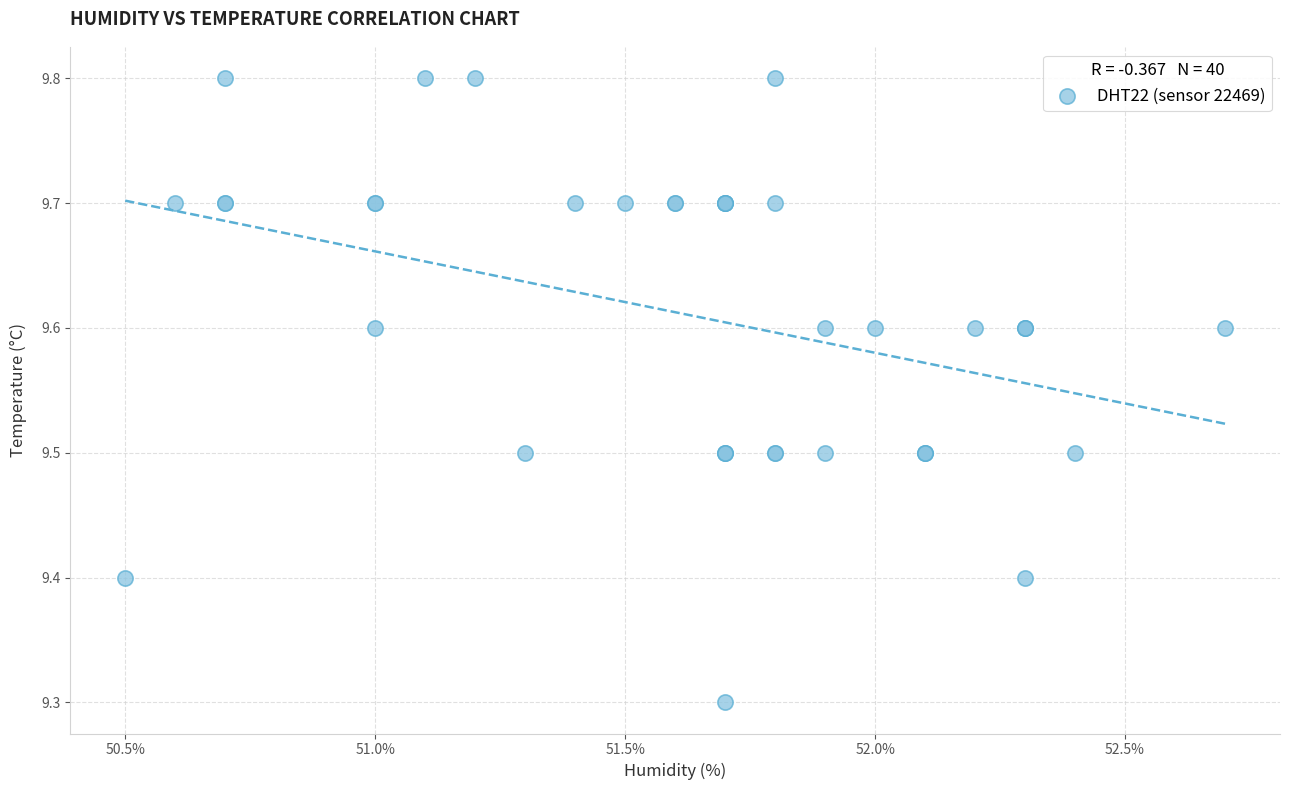

What Y value in the scatter plot is closest to 9?

9.3